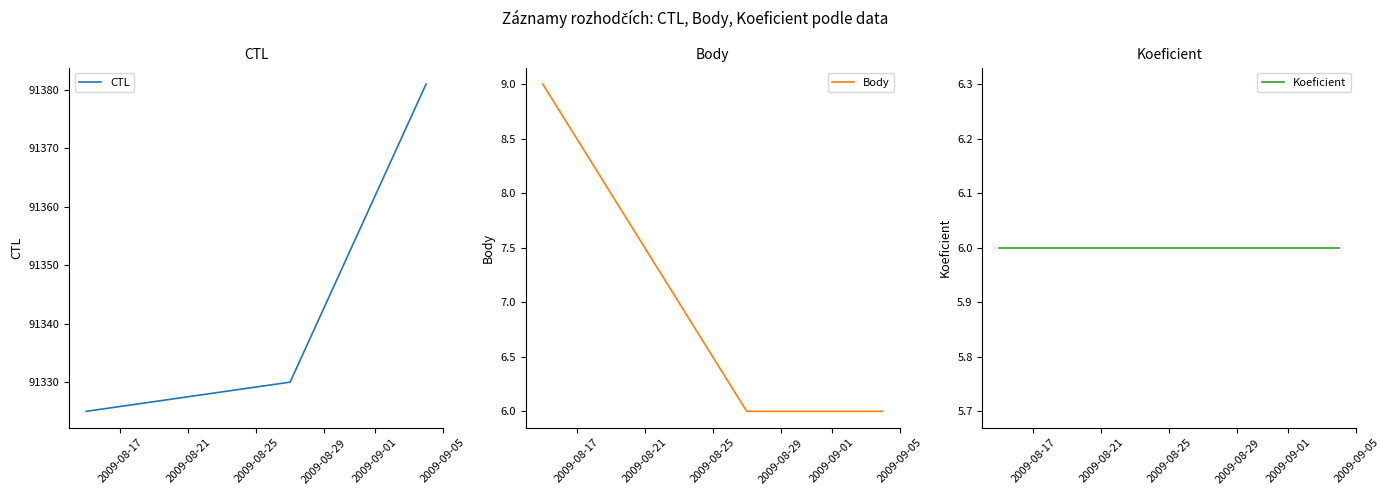

Reading right to left, list all the values displayed in this chart.

CTL: 91381	91330	91325
Body: 6	6	9
Koeficient: 6	6	6